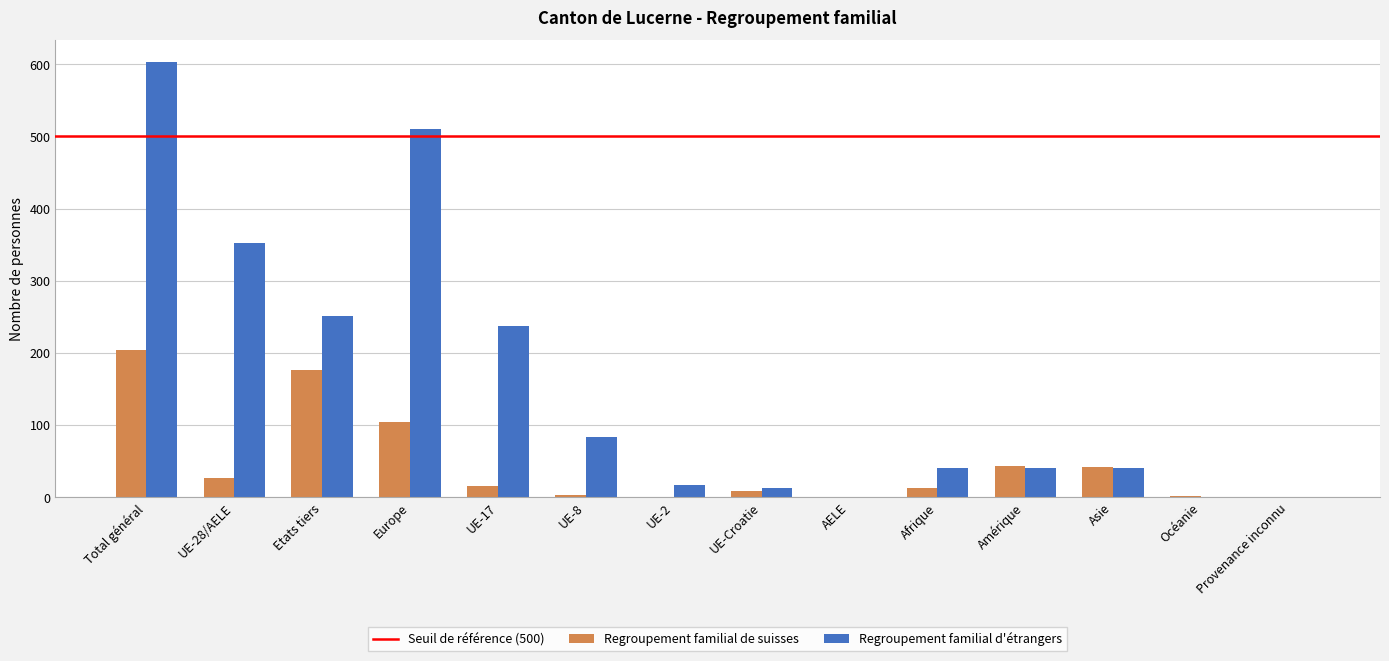

At which category is the sum across all series the highest?

Total général